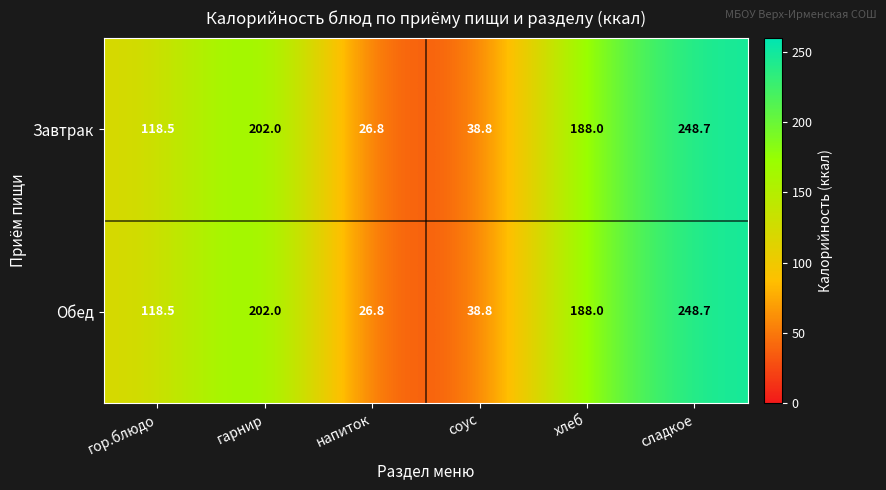

Reading right to left, list all the values displayed in this chart.

Завтрак: 248.7	188.0	38.8	26.8	202.0	118.5
Обед: 248.7	188.0	38.8	26.8	202.0	118.5